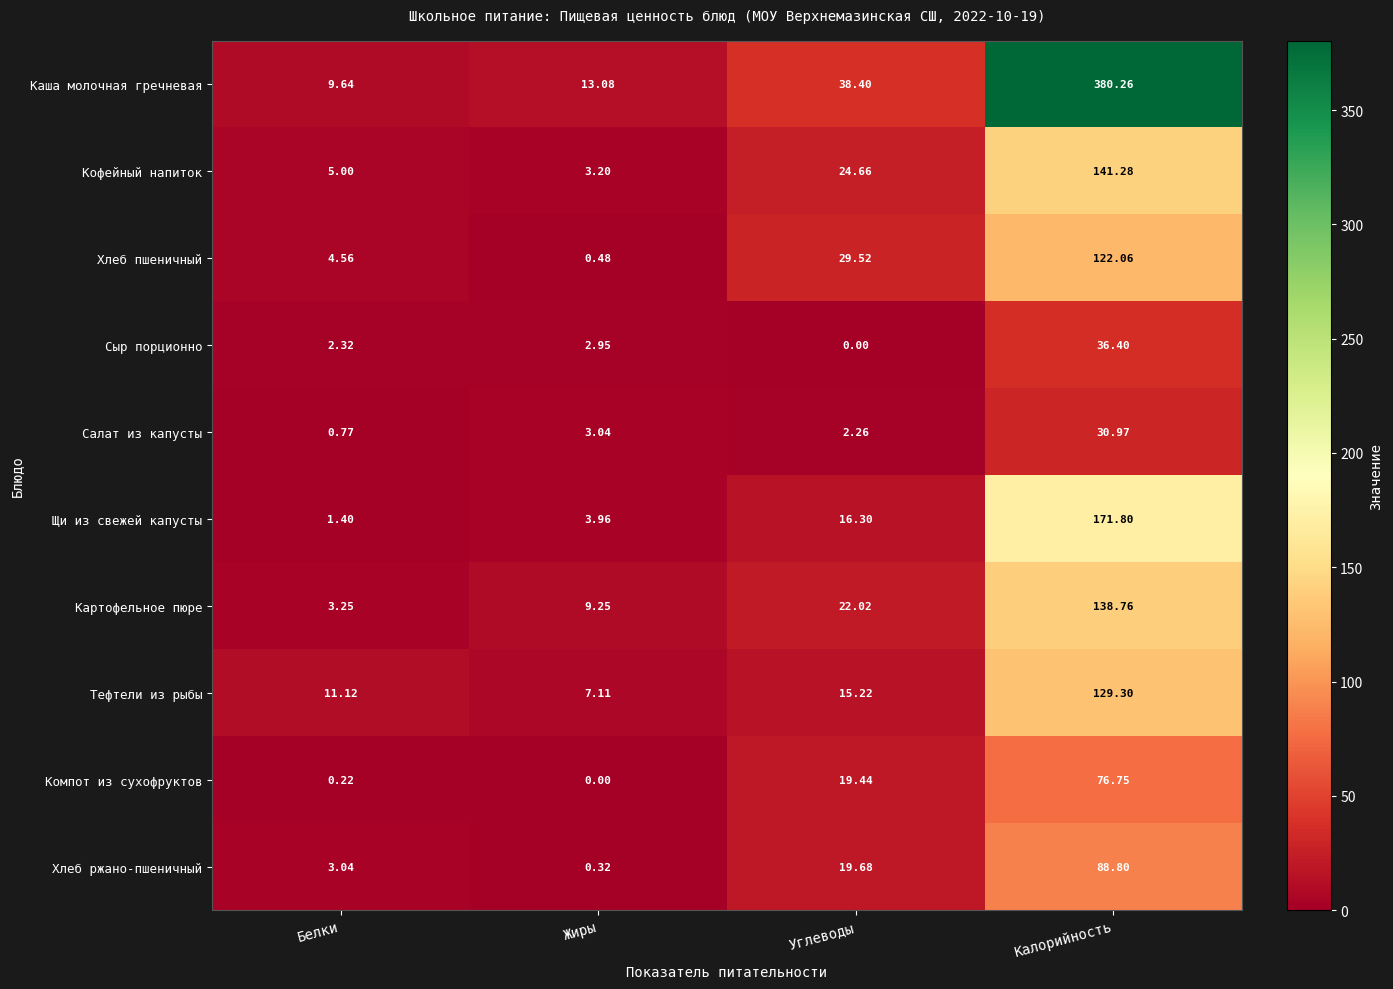

Rank the series by their maximum value, from highest to lowest.

Каша молочная гречневая, Щи из свежей капусты, Кофейный напиток, Картофельное пюре, Тефтели из рыбы, Хлеб пшеничный, Хлеб ржано-пшеничный, Компот из сухофруктов, Сыр порционно, Салат из капусты